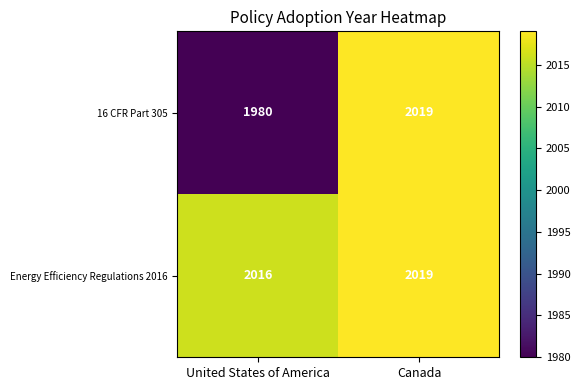

What is the sum of the 16 CFR Part 305 values at Canada and United States of America?

3999